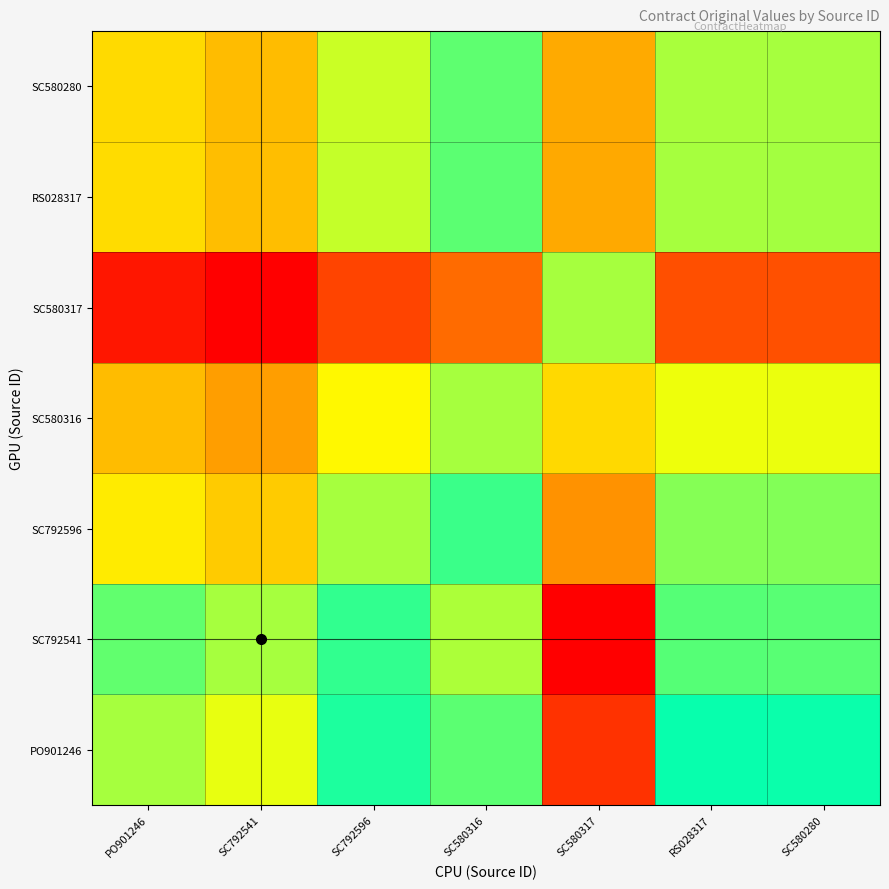

Rank the series at SC792596 from lowest to highest value.

SC580317, SC580316, SC580280, RS028317, SC792596, PO901246, SC792541